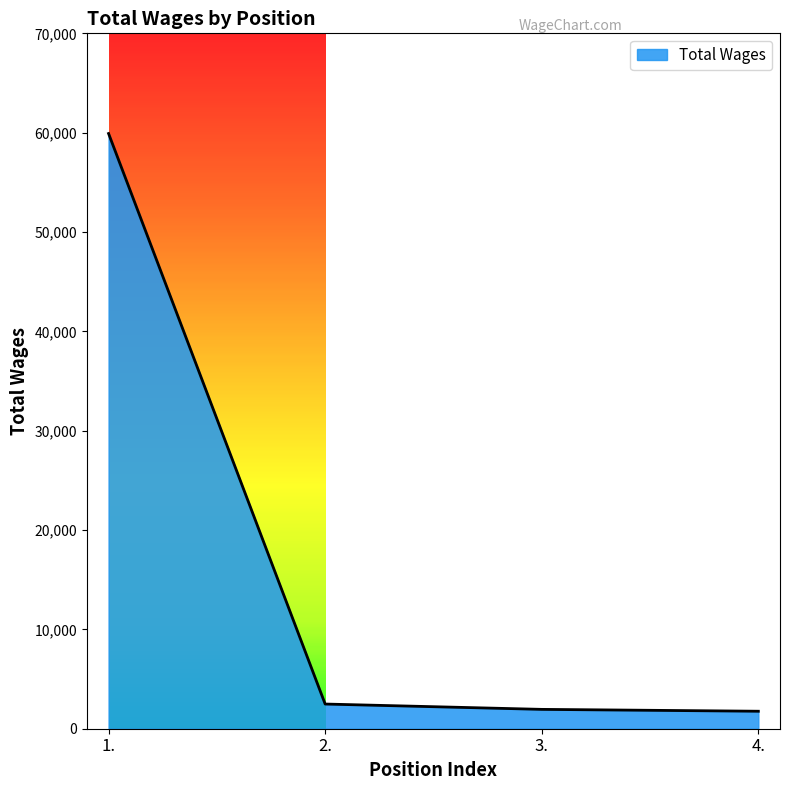

How many lines are shown in the chart?

1